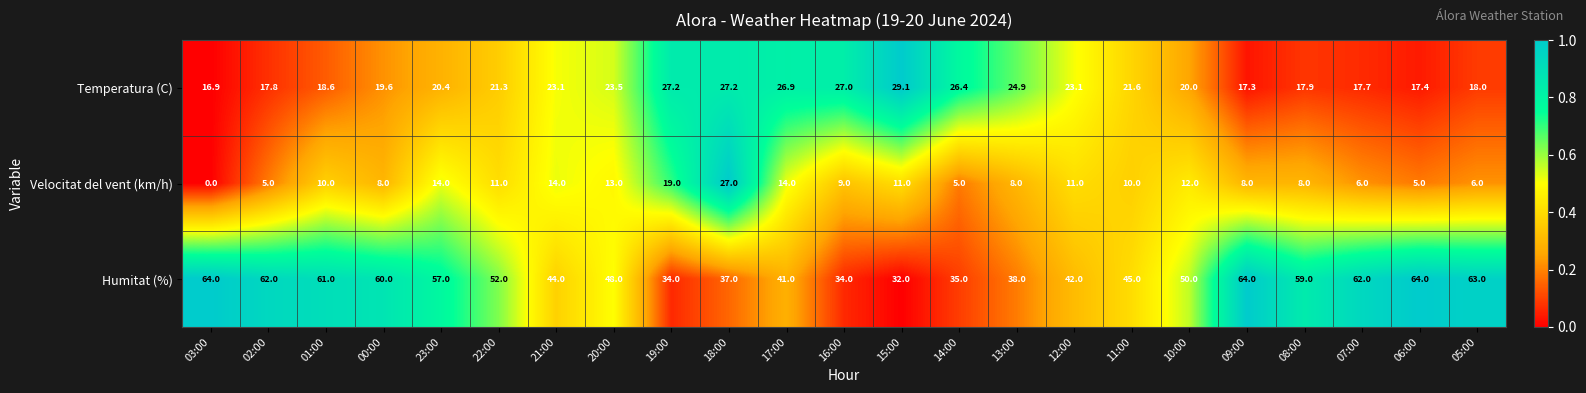

What is the sum of all Temperatura (C) values?

502.9